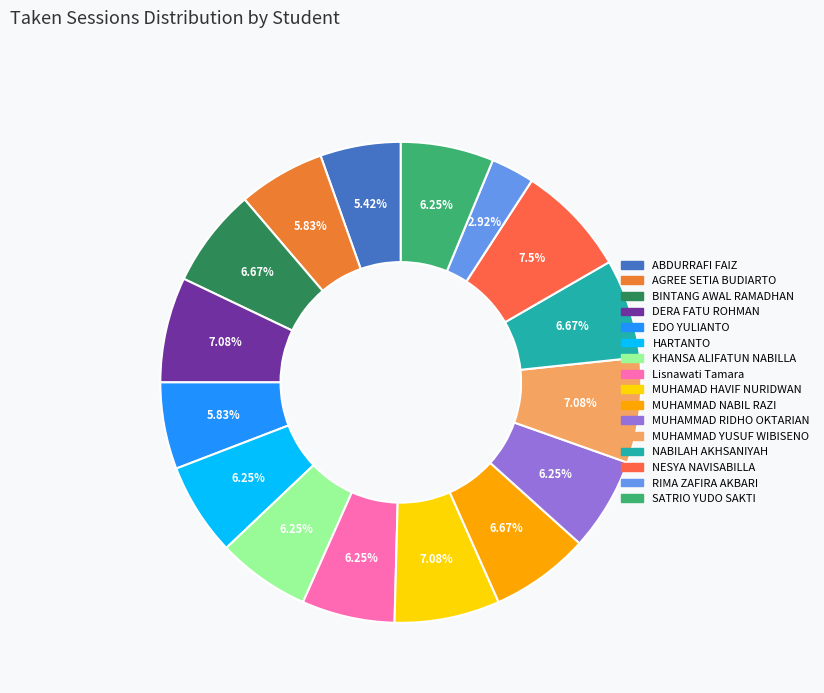

What is the largest slice in the pie chart?

NESYA NAVISABILLA